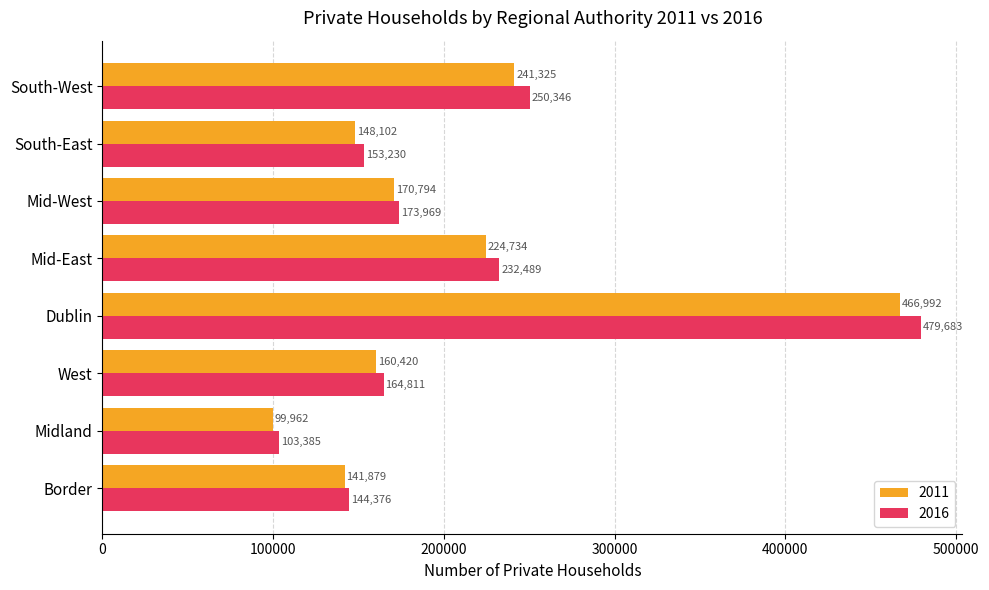

Which series has the largest range (max minus min)?

2016